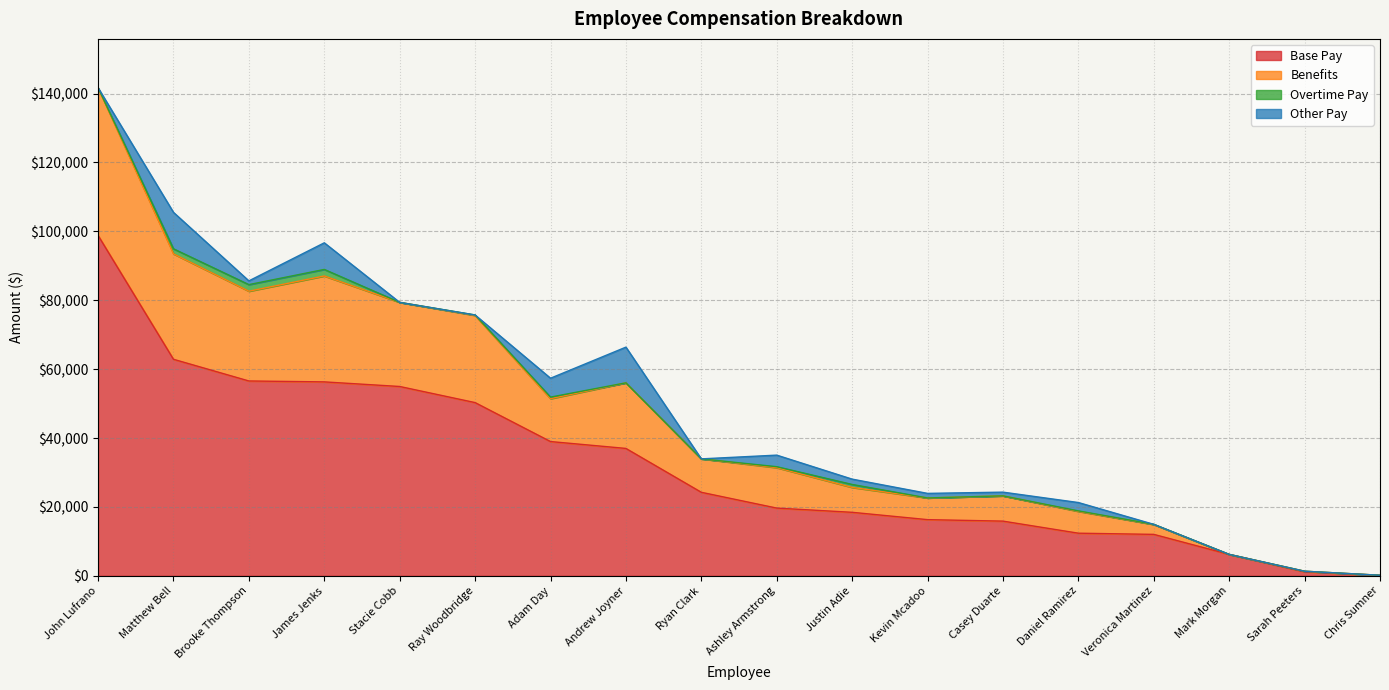

True or false: Base Pay has a value of 12042.8 at Veronica Martinez.

True